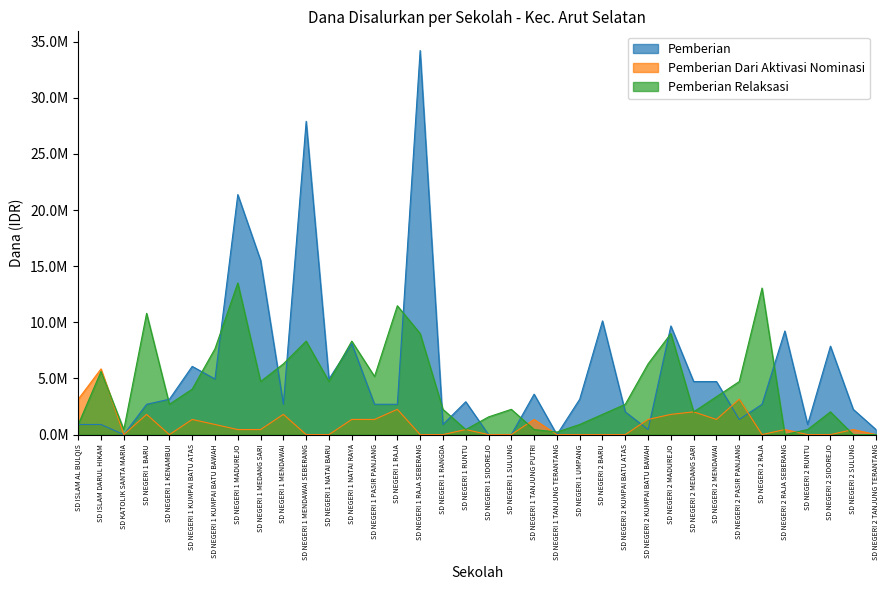

Which category has the highest value in the Pemberian series?

SD NEGERI 1 RAJA SEBERANG